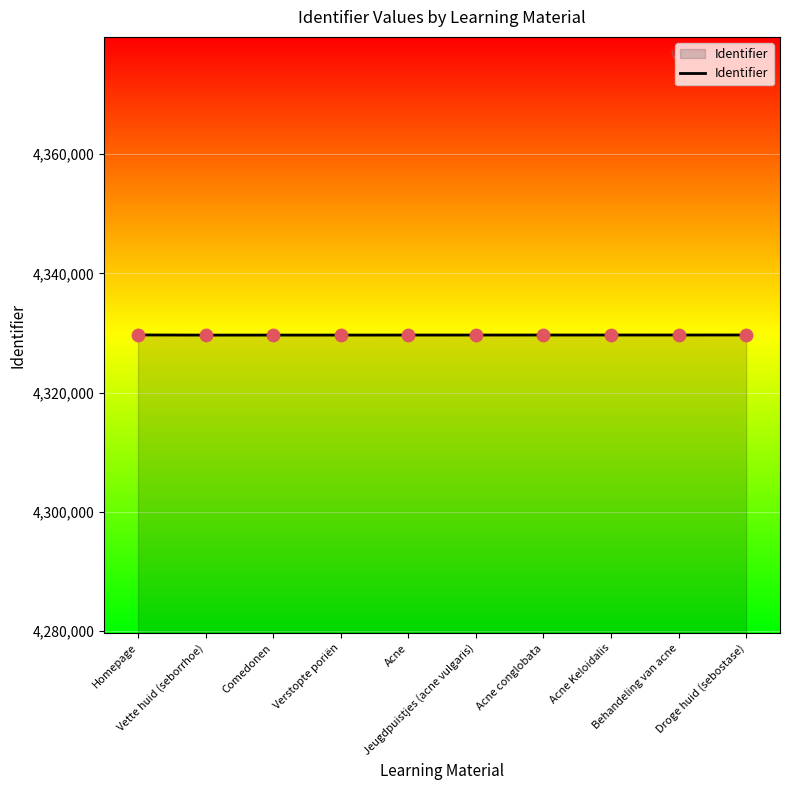

What is the ratio of the value at Acne Keloidalis to the value at Jeugdpuistjes (acne vulgaris)?

1.0